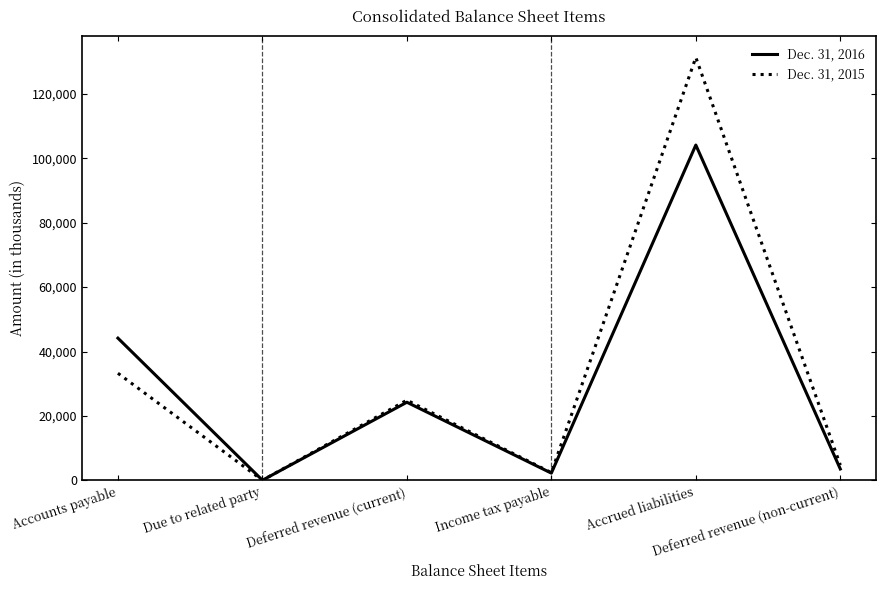

At how many categories does at least one series exceed 14763?

3